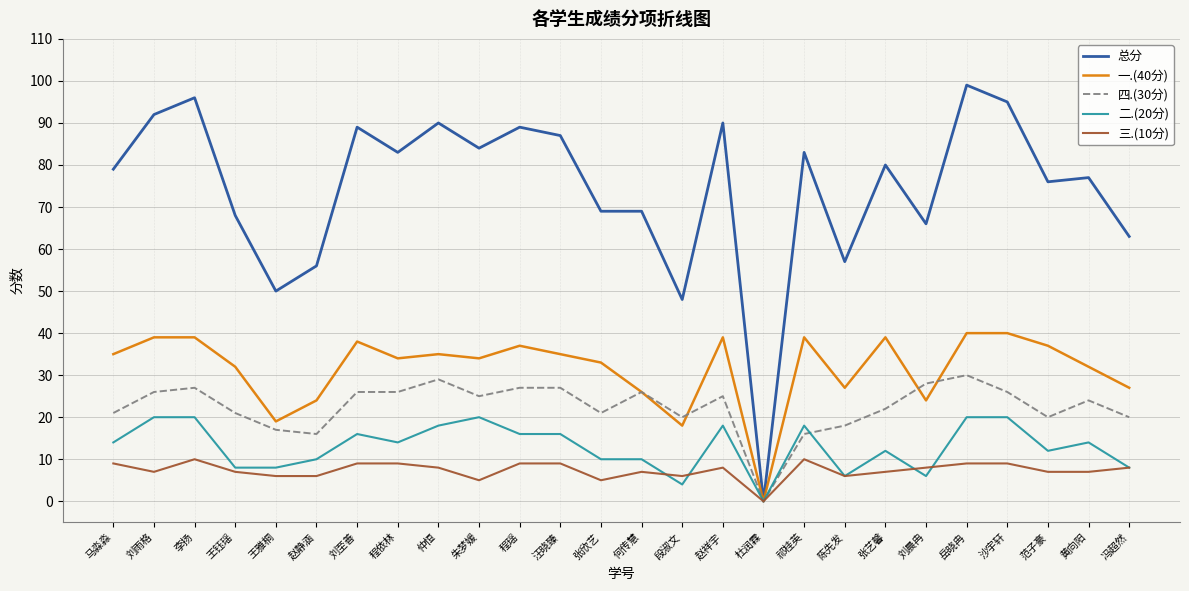

Reading right to left, what are all the values shown in this chart?

总分: 63	77	76	95	99	66	80	57	83	0	90	48	69	69	87	89	84	90	83	89	56	50	68	96	92	79
一.(40分): 27	32	37	40	40	24	39	27	39	0	39	18	26	33	35	37	34	35	34	38	24	19	32	39	39	35
四.(30分): 20	24	20	26	30	28	22	18	16	0	25	20	26	21	27	27	25	29	26	26	16	17	21	27	26	21
二.(20分): 8	14	12	20	20	6	12	6	18	0	18	4	10	10	16	16	20	18	14	16	10	8	8	20	20	14
三.(10分): 8	7	7	9	9	8	7	6	10	0	8	6	7	5	9	9	5	8	9	9	6	6	7	10	7	9